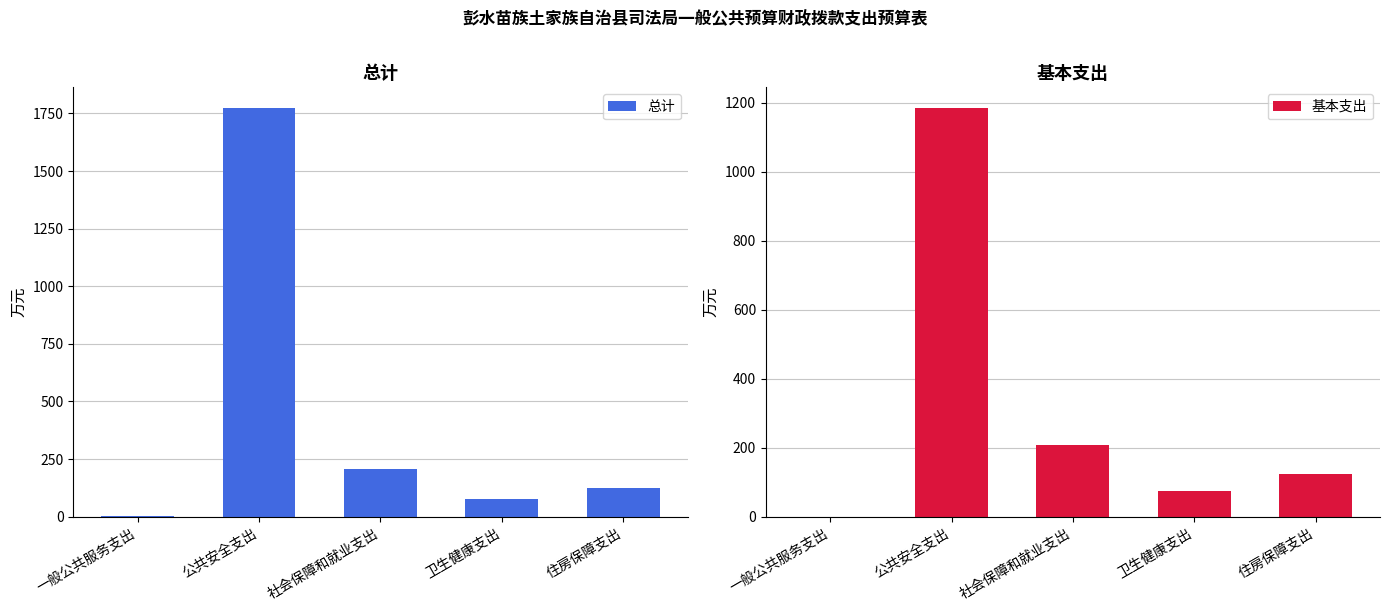

Does the chart contain any negative values?

No